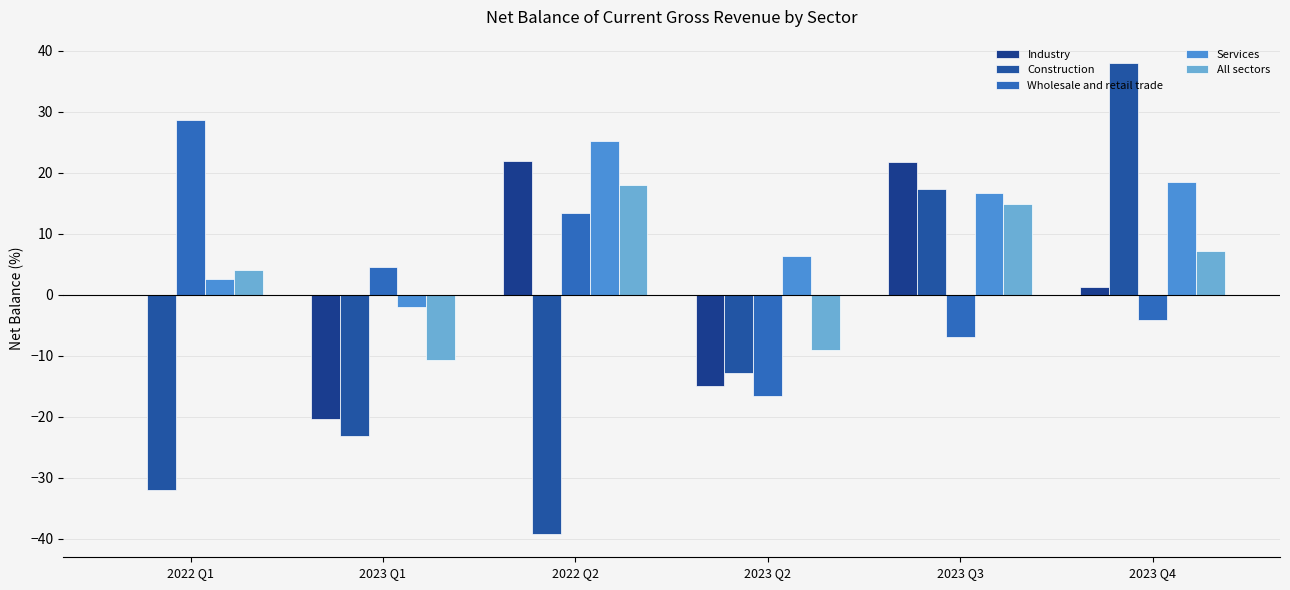

The value of Industry at 2022 Q1 is -21.1. True or false?

False